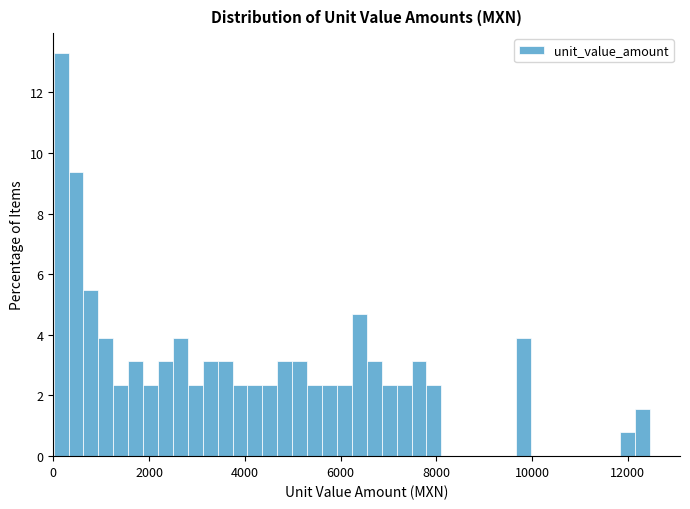

Around what value on the x-axis is the tallest bar? Give the approximate position of its centre, as read against the axis.

200